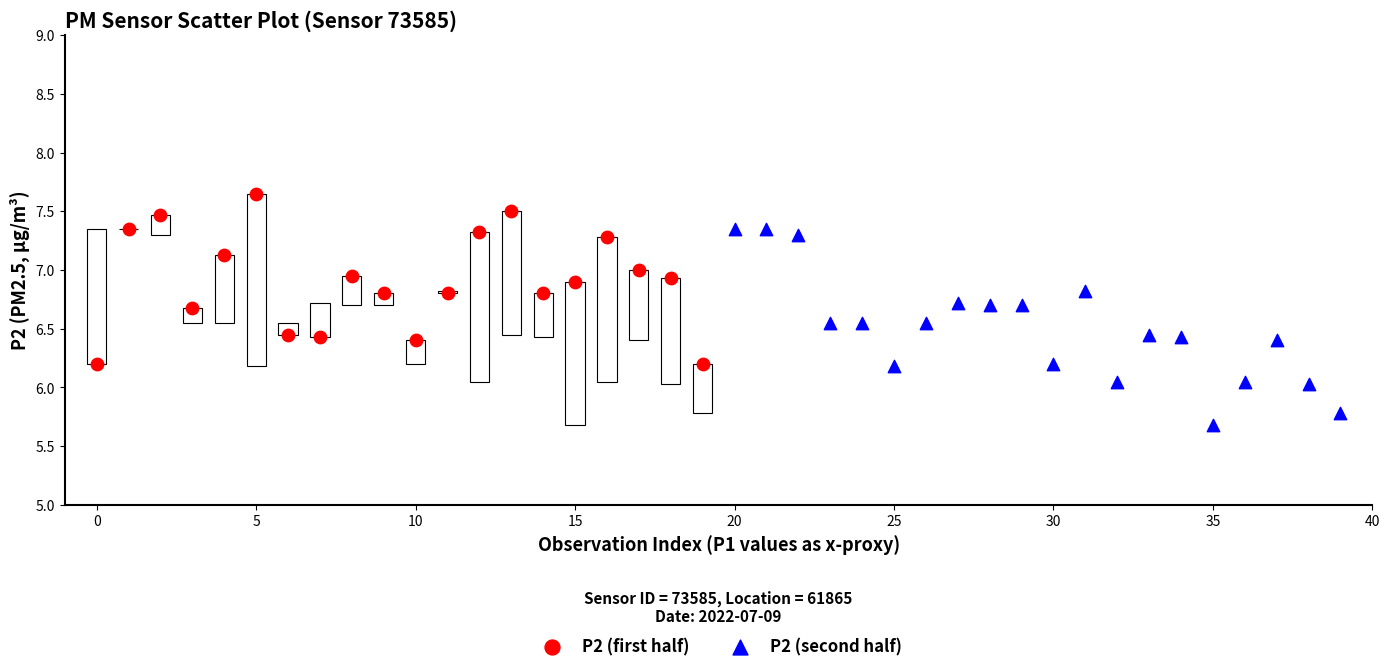

Which series reaches the maximum Y coordinate?

P2 (first half)